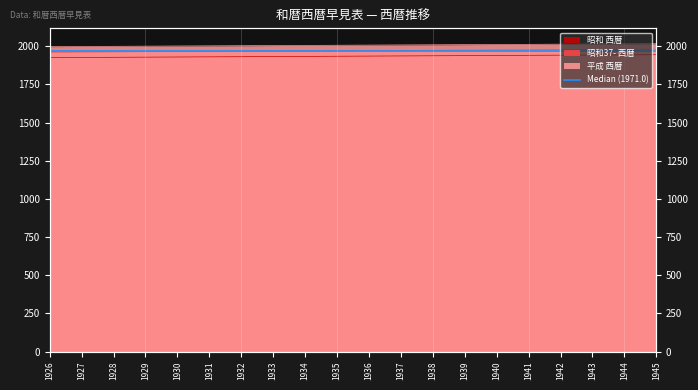

What are all the series names shown in the legend?

昭和 西暦, 昭和37- 西暦, 平成 西暦